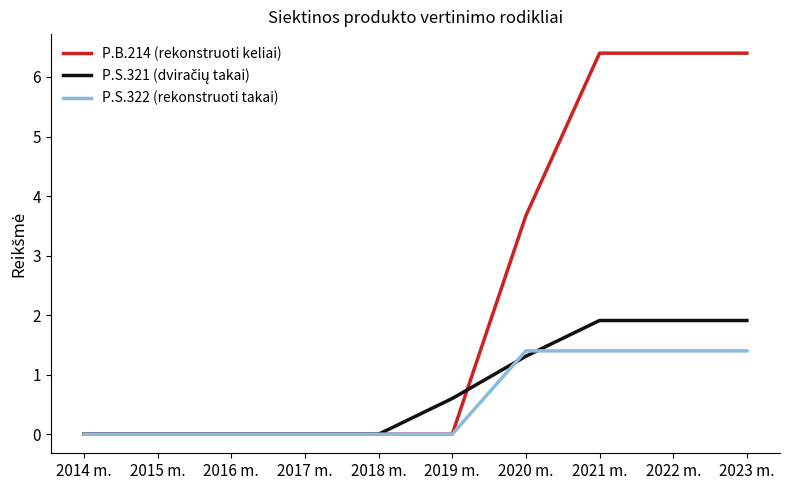

What position from the left is 2019 m.?

6